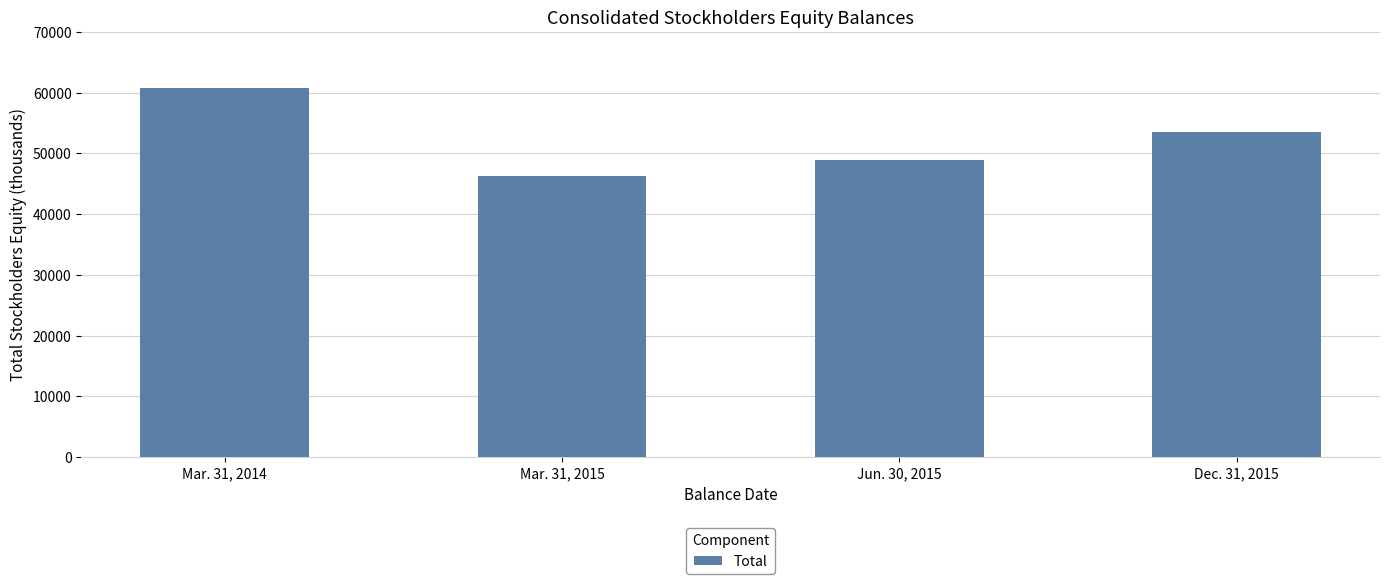

Reading left to right, transcribe all the data shown in this chart.

60747	46247	48929	53473